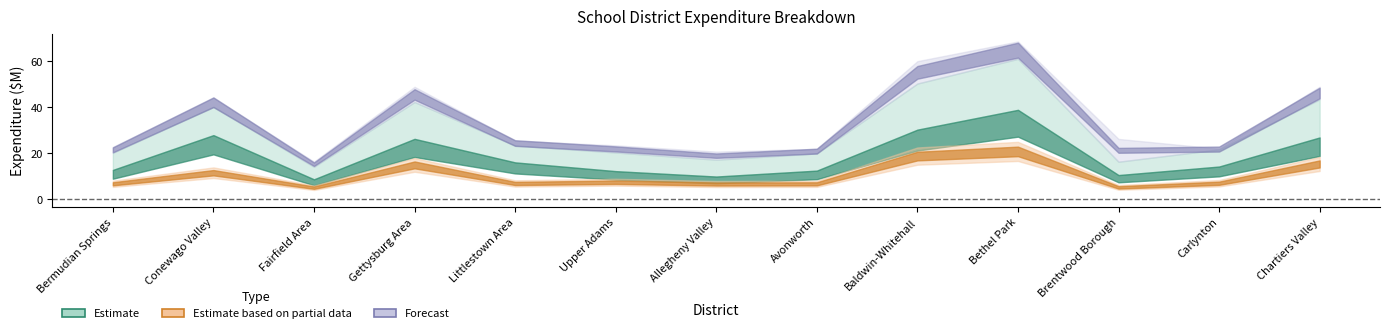

At which category is the sum across all series the highest?

Bethel Park